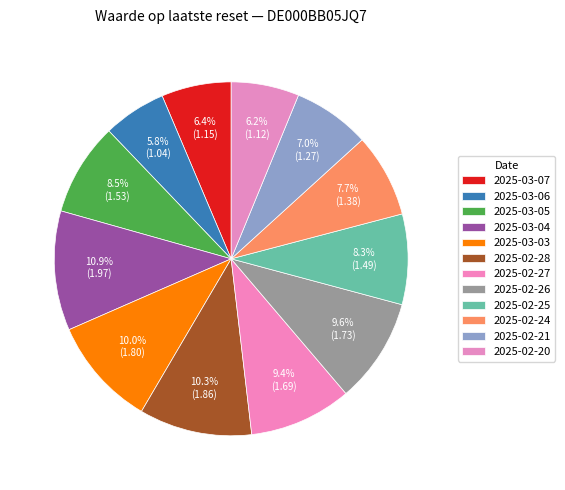

To the nearest percent, what is the difference between the largest and smallest slice percentages?

5%